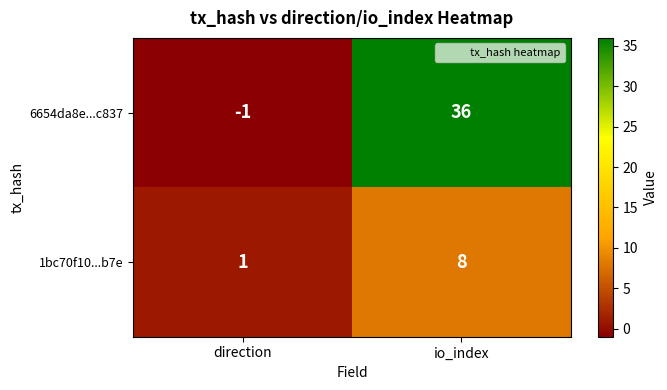

Rank the series by their average value, from highest to lowest.

6654da8e...c837, 1bc70f10...b7e